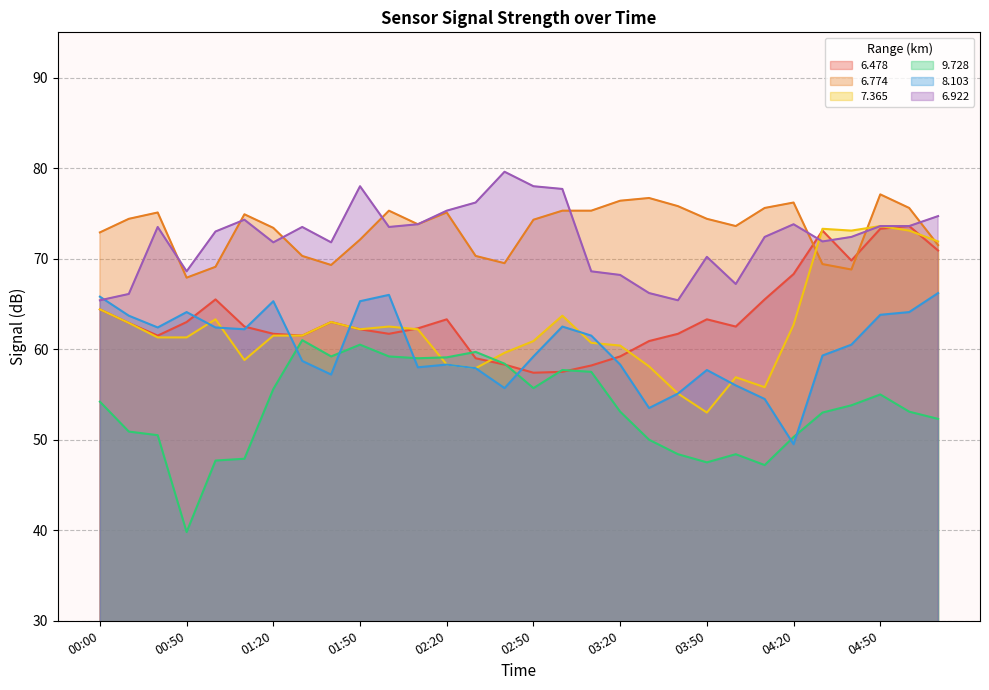

At which label does   6.774 first exceed 74?

00:10